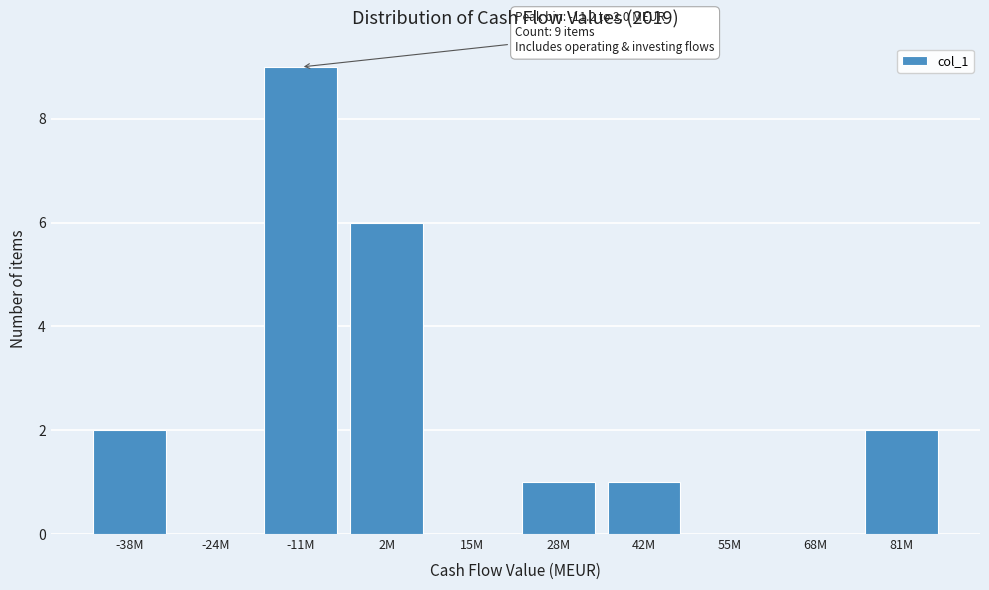

Reading right to left, what are all the values shown in this chart?

81M=2	68M=0	55M=0	42M=1	28M=1	15M=0	2M=6	-11M=9	-24M=0	-38M=2